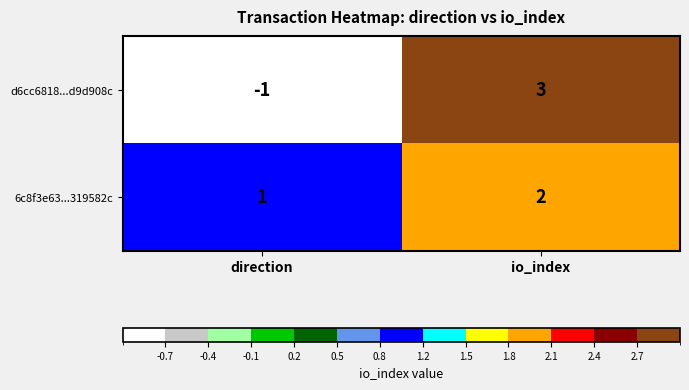

Reading left to right, what are all the values shown in this chart?

d6cc6818...d9d908c: -1	3
6c8f3e63...319582c: 1	2